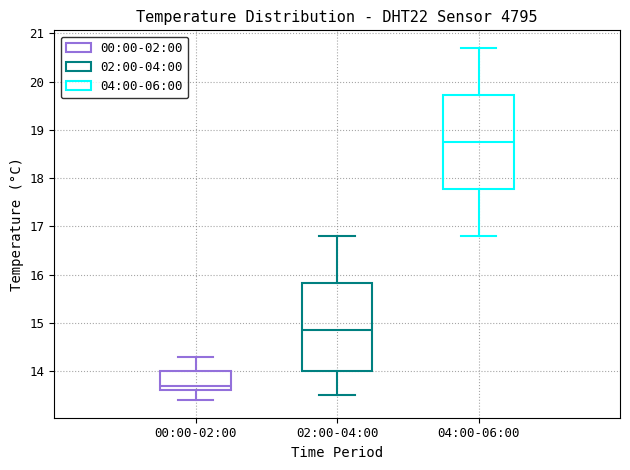

Reading left to right, read every box against the y-axis: the position of its median line, the range the box covers, and the ends of its whiskers. The values are not printed on the chart, so give them approximately, as read against the axis.

00:00-02:00: median 13.7, box 13.6 to 14.0, whiskers 13.4 to 14.3
02:00-04:00: median 14.9, box 14.0 to 15.8, whiskers 13.5 to 16.8
04:00-06:00: median 18.8, box 17.8 to 19.7, whiskers 16.8 to 20.7